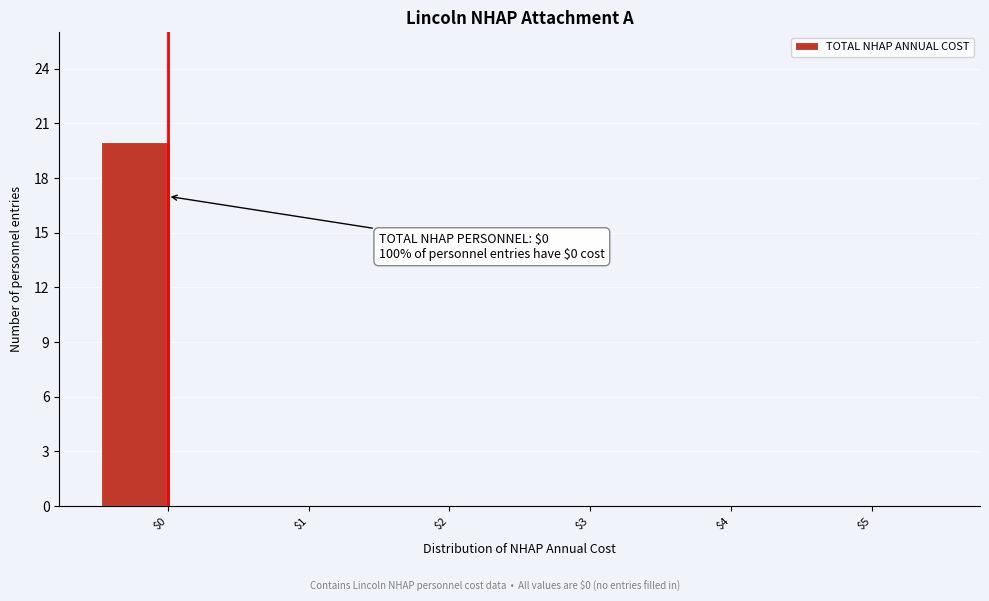

Which range on the x-axis has the tallest bar?

-0.5 to 0.0